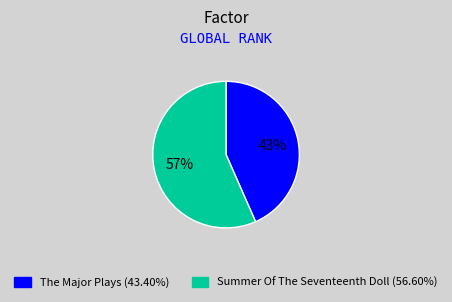

Rank the categories by value from highest to lowest.

Summer Of The Seventeenth Doll, The Major Plays